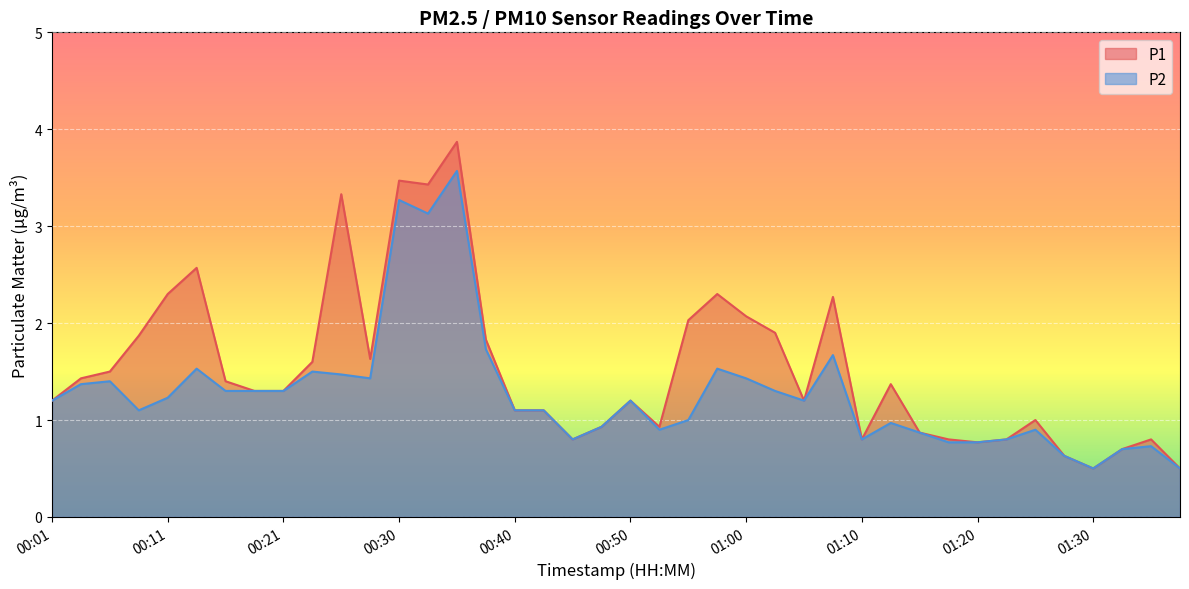

What position from the right is 00:21?

32